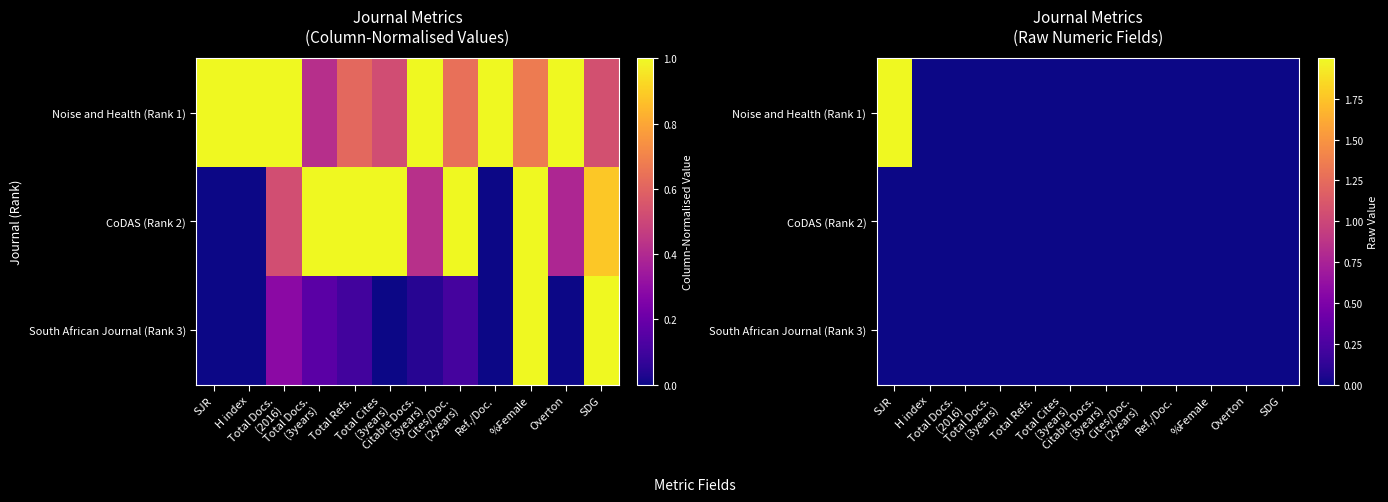

Between Total Docs. (2016) and SDG, which series saw the biggest shift?

South African Journal (Rank 3)